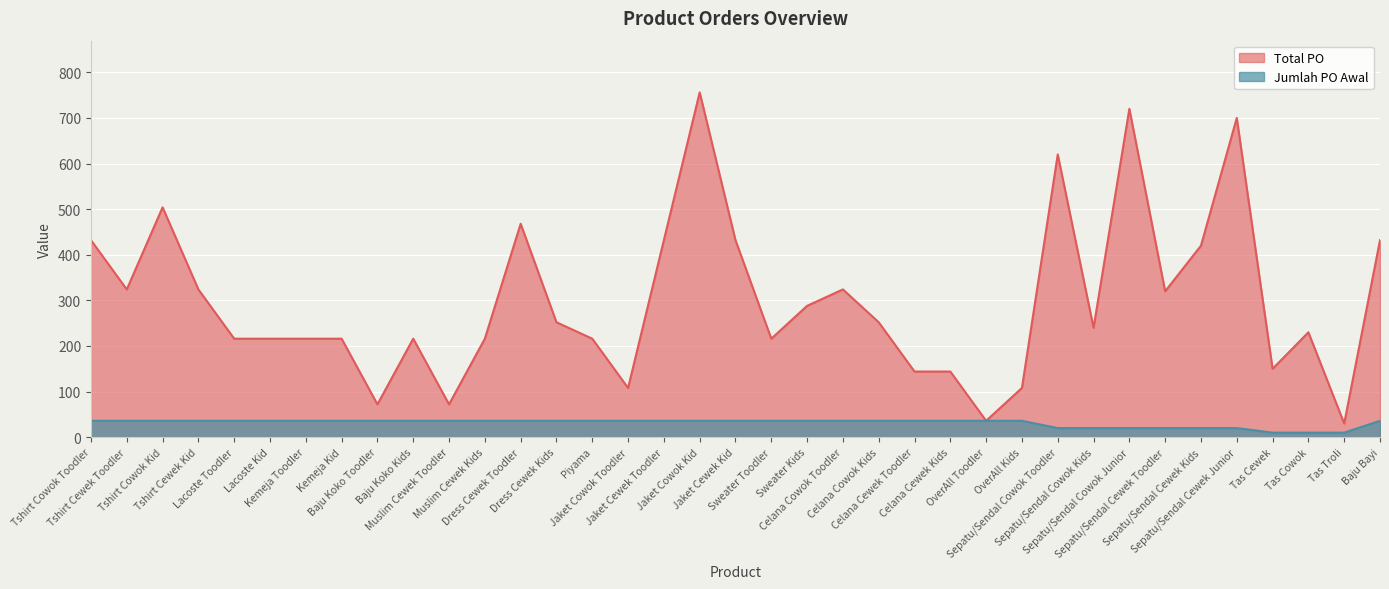

How many categories are shown in the chart?

37